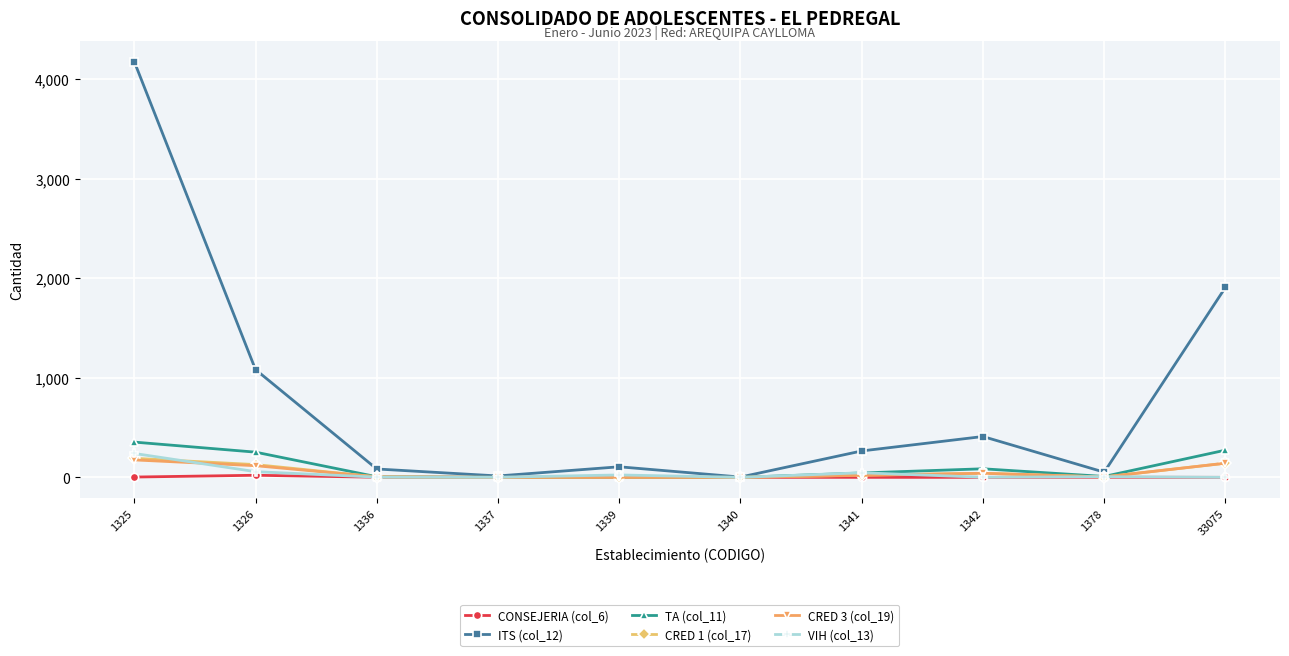

True or false: CONSEJERIA (col_6) has a value of 0 at 1339.

True